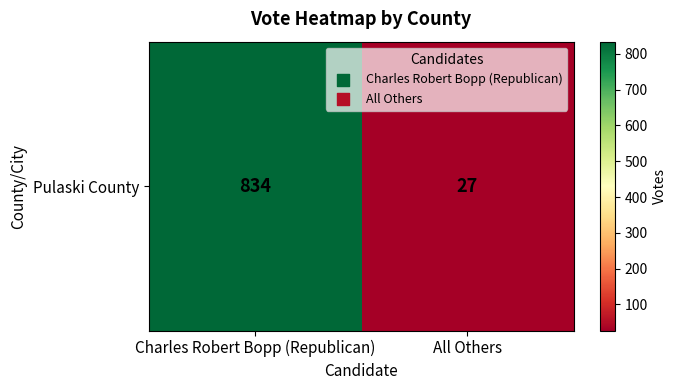

Which has a higher value, Charles Robert Bopp (Republican) or All Others?

Charles Robert Bopp (Republican)